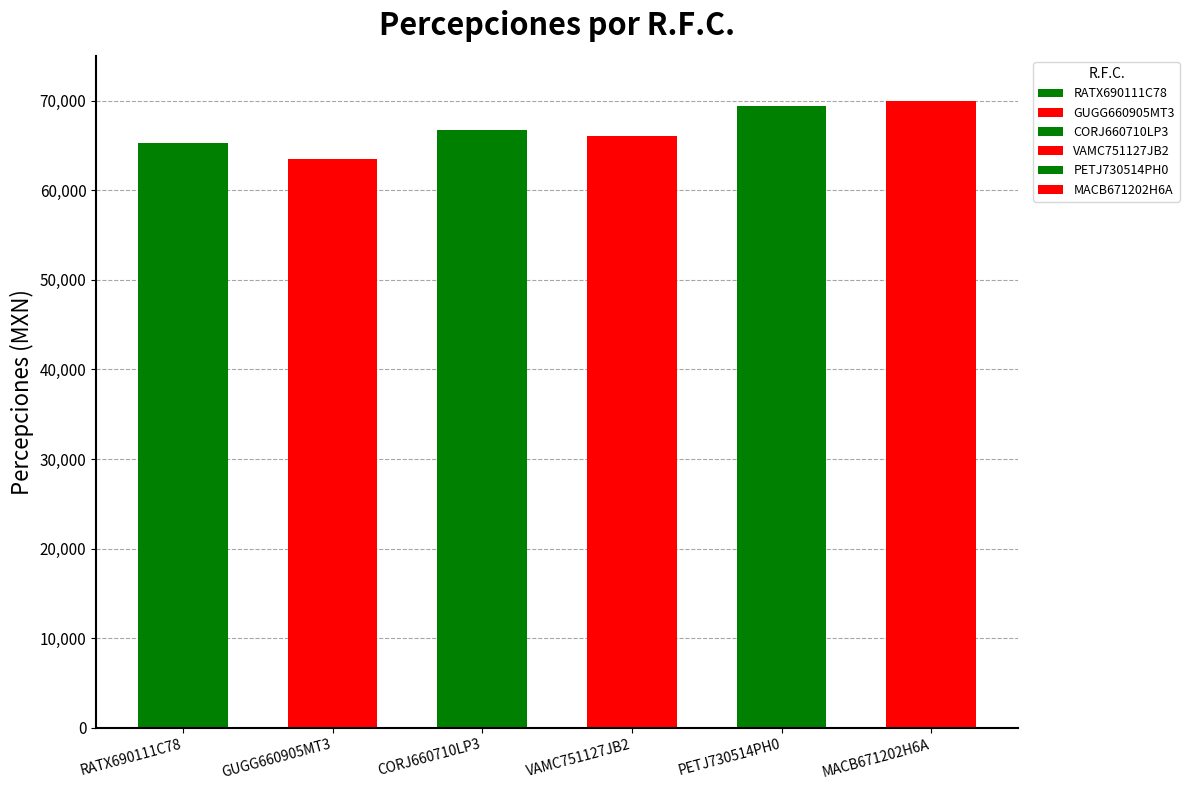

The value at VAMC751127JB2 is 66004.0. True or false?

True